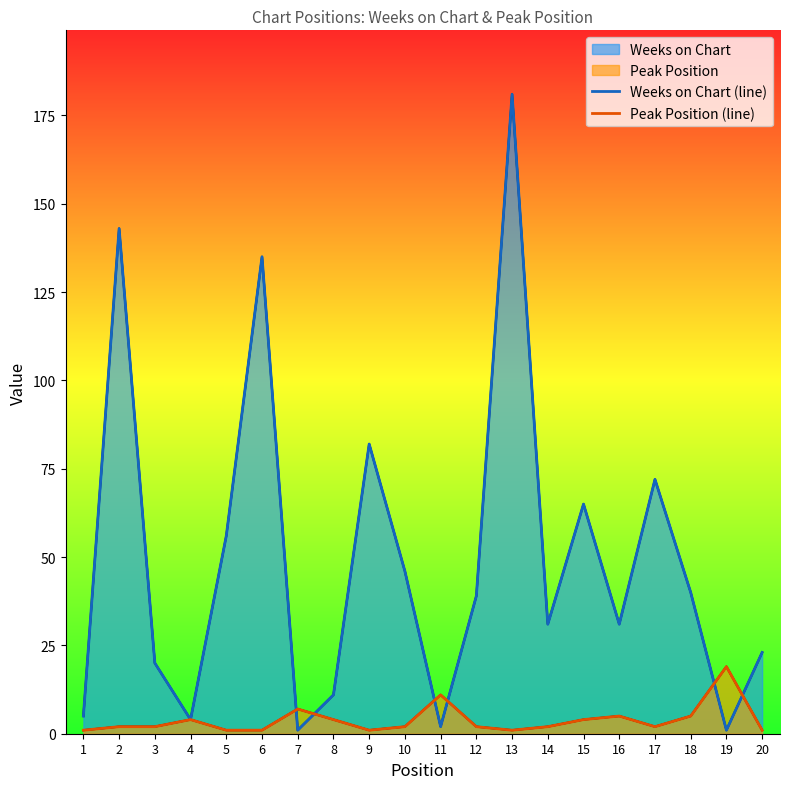

At which category is the sum across all series the highest?

13